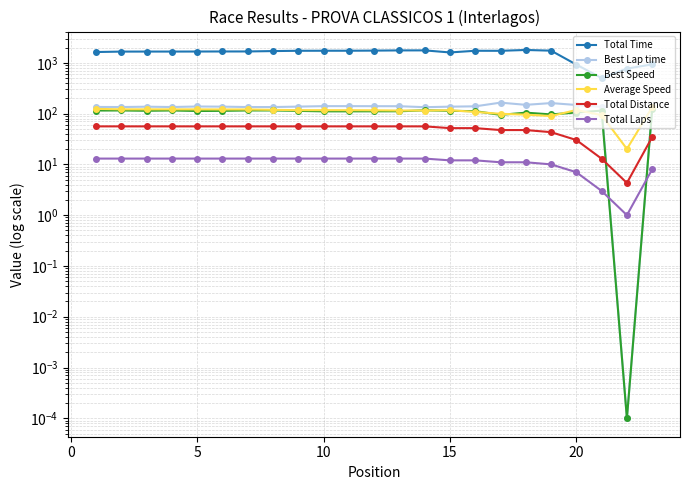

What is the total value across all series at 5?

2104.8